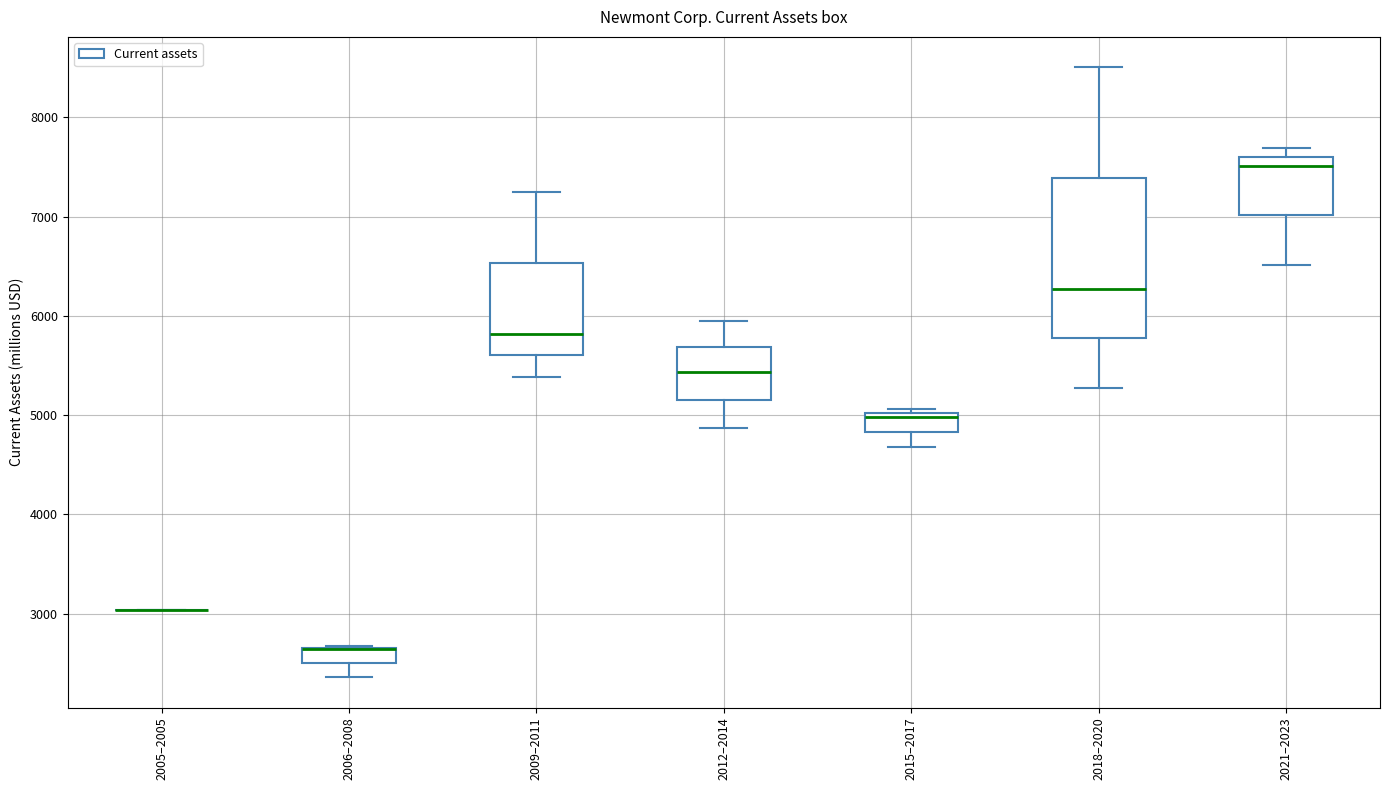

Where is the lower edge of the box for 2006–2008 on the y-axis? The values are not printed on the chart, so give them approximately, as read against the axis.

2500